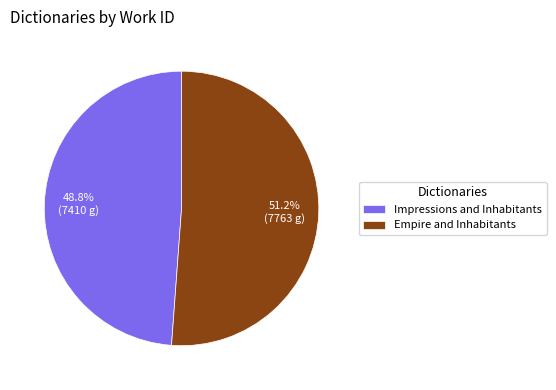

Is there a majority slice in this chart?

Yes